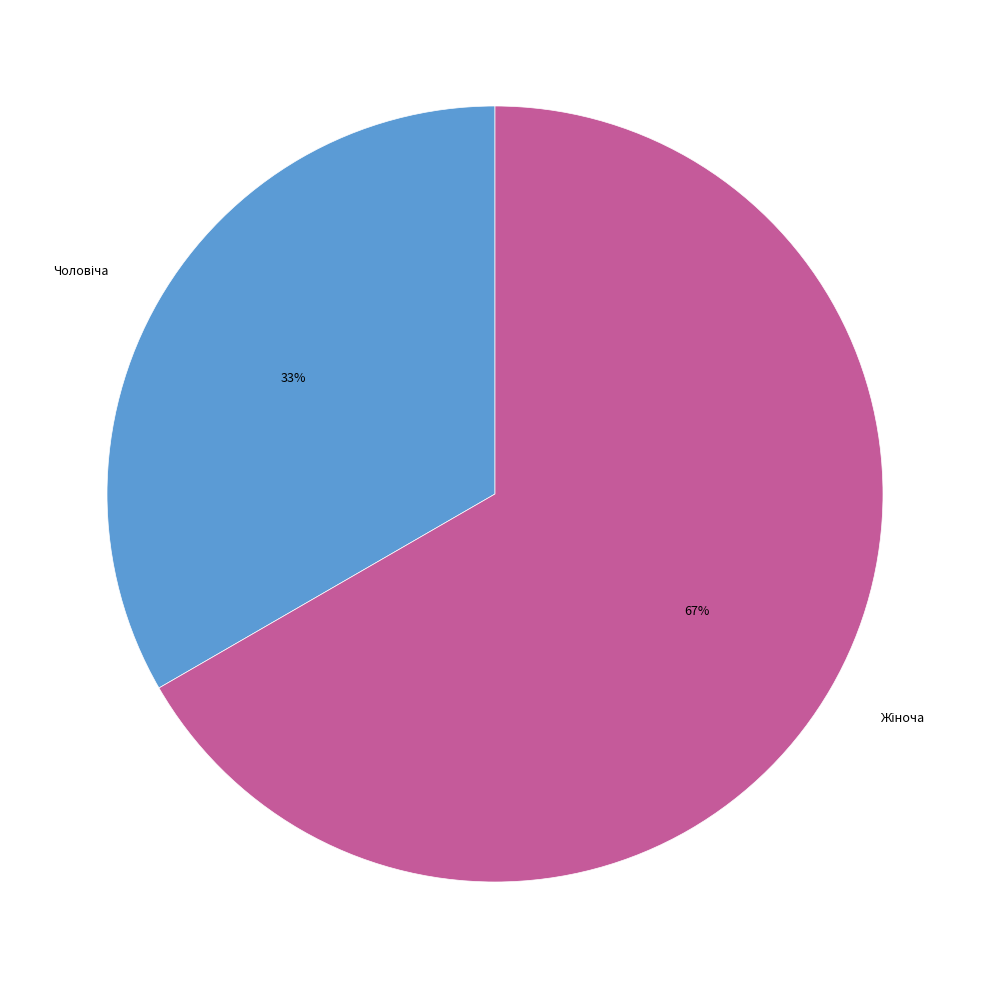

Does any single category account for the majority?

Yes